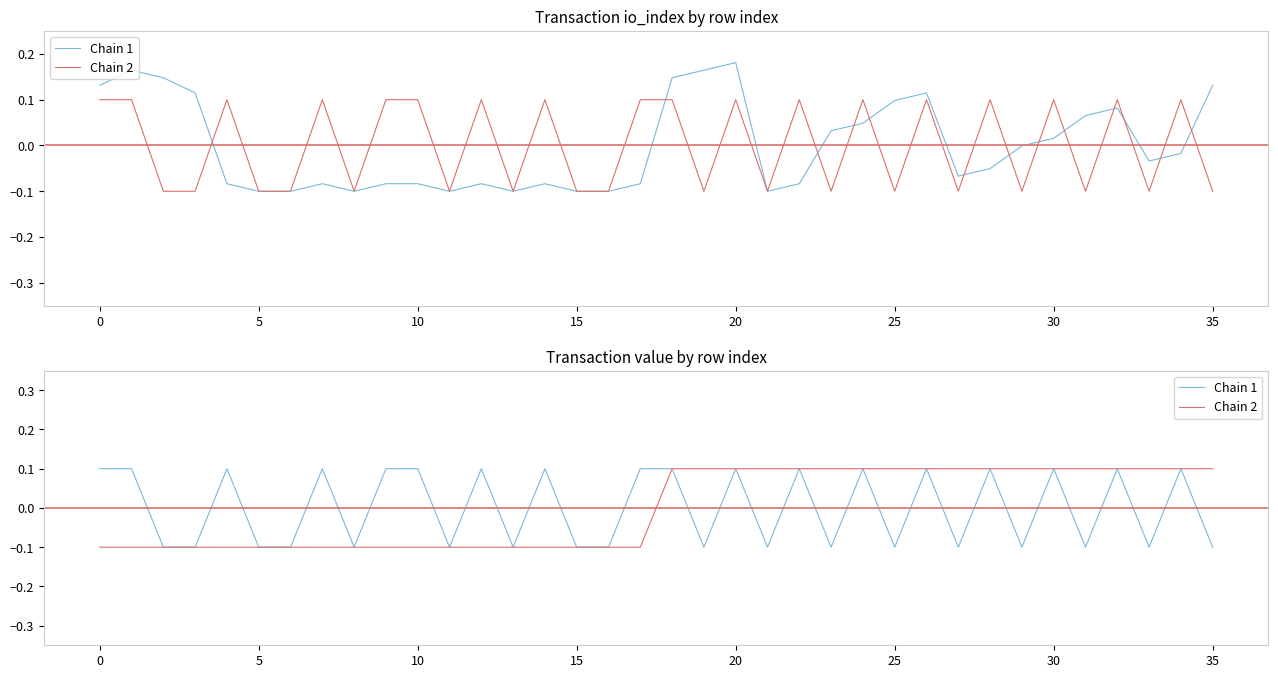

True or false: Chain 1 has more than 2 points higher than both neighbors.

True